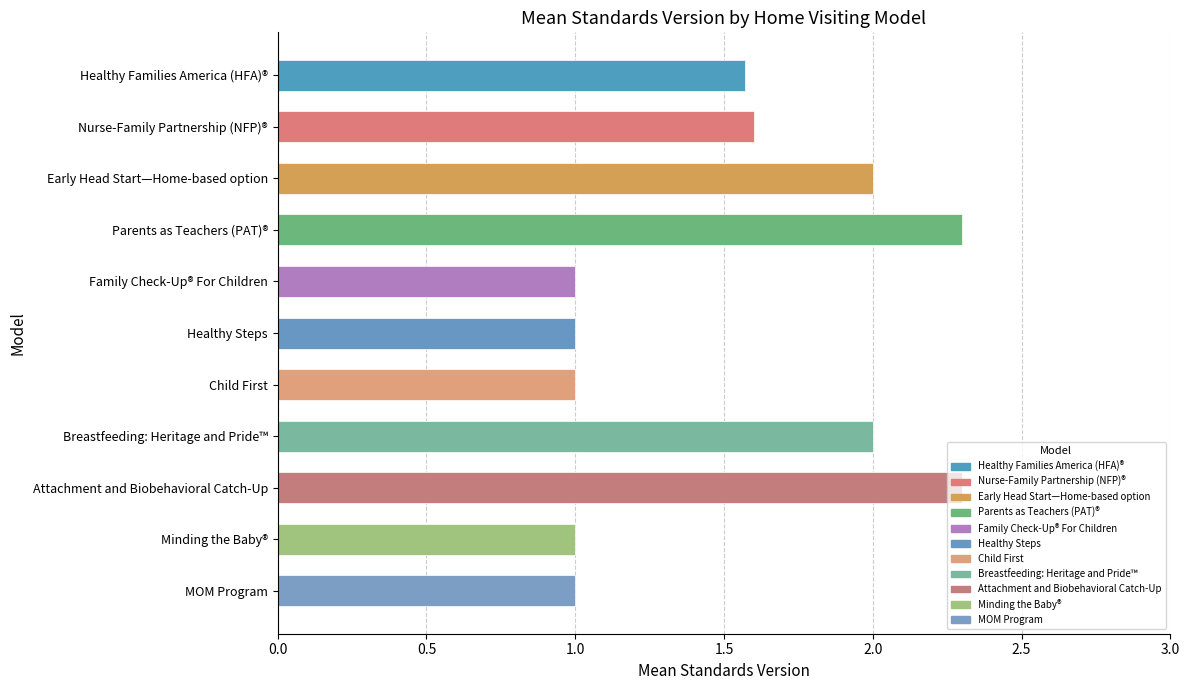

What is the difference between the second highest and minimum values?

1.3